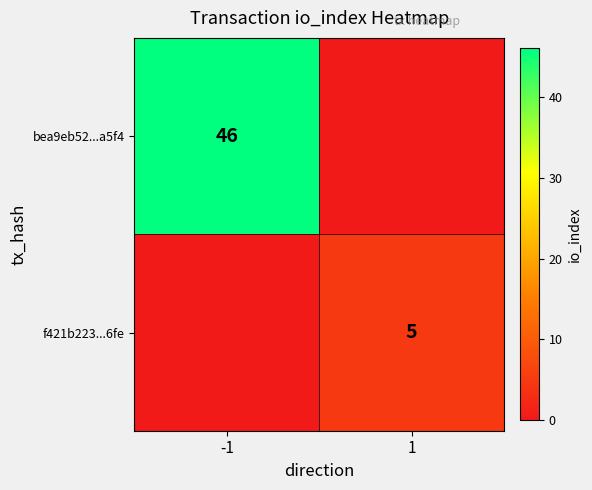

At how many categories does at least one series exceed 40?

1